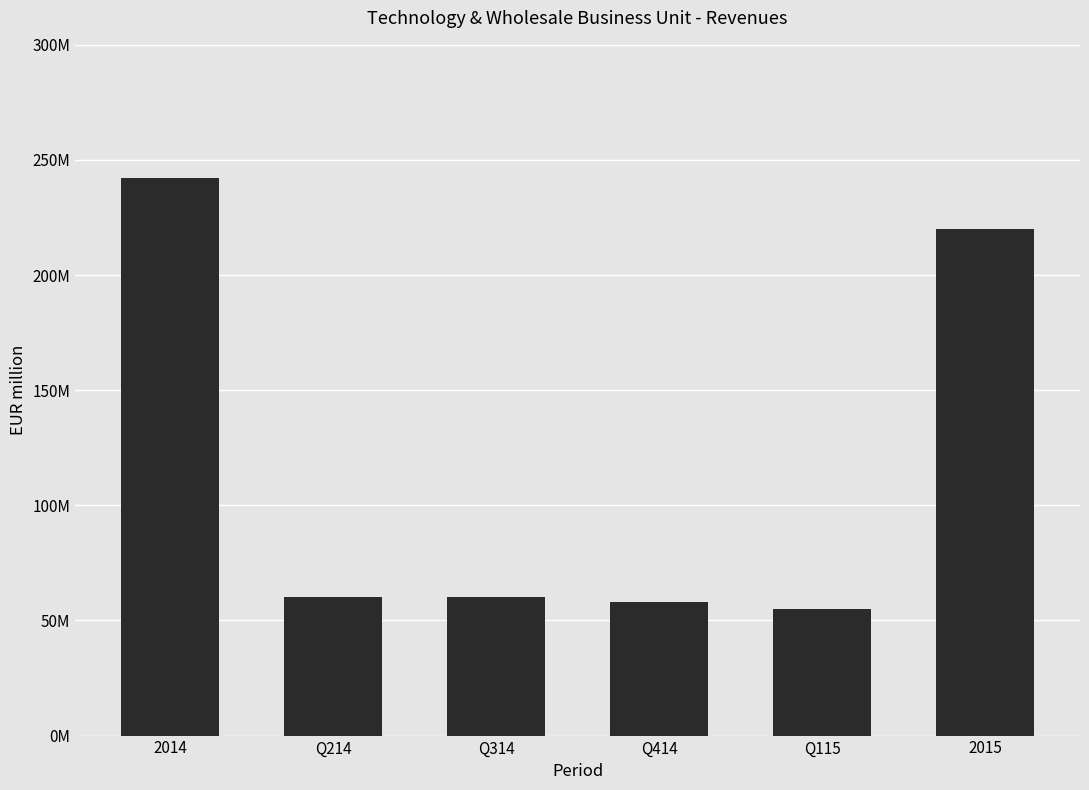

Between 2015 and Q414, which is larger?

2015